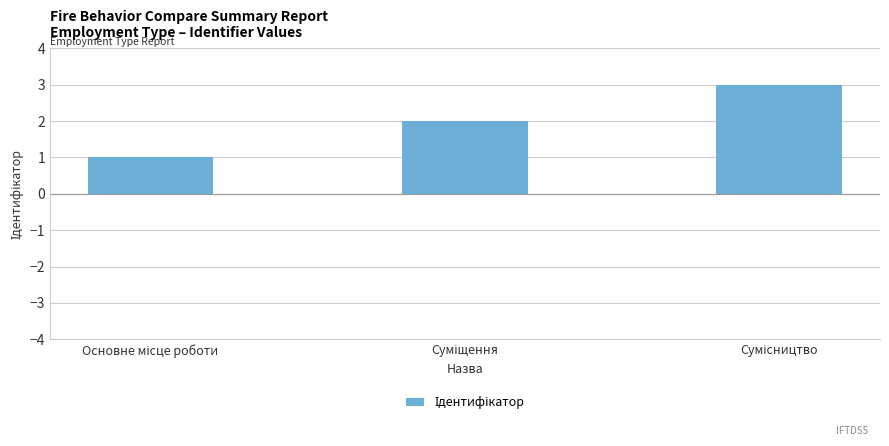

What is the greatest value displayed?

3